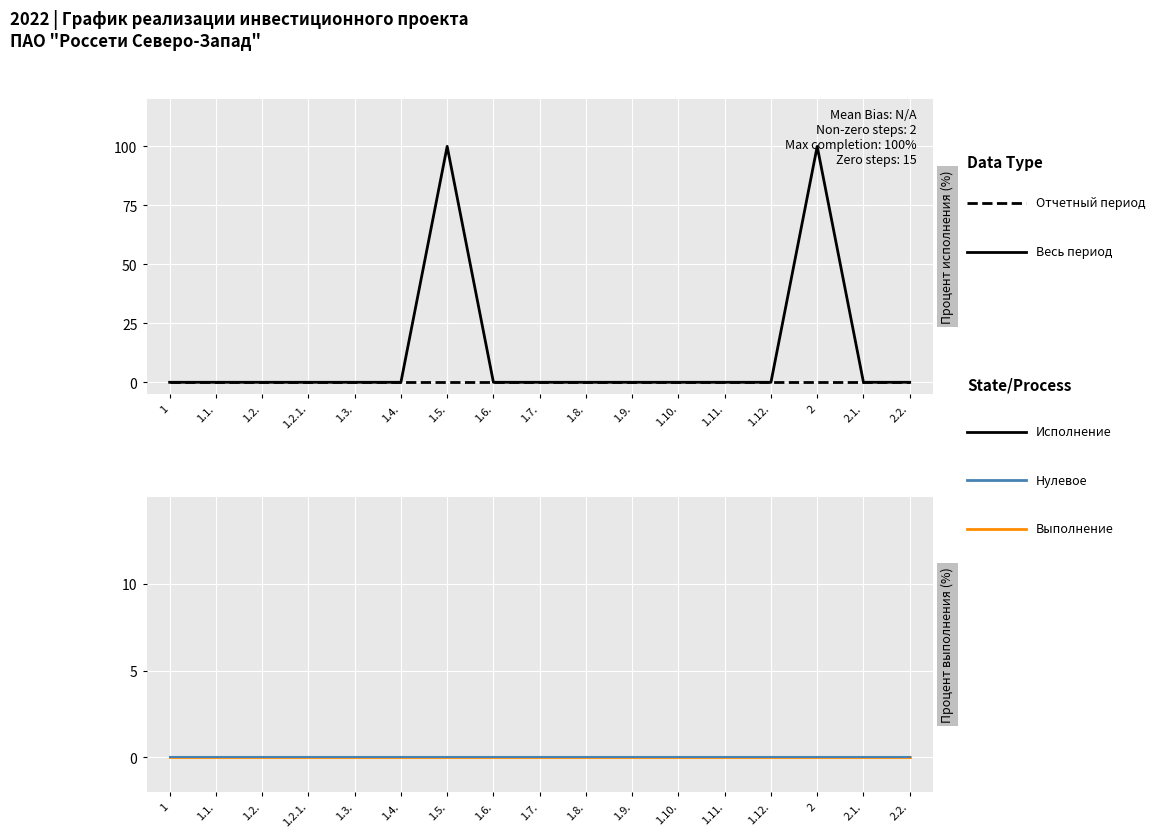

True or false: Процент выполнения (отчетный период) and Процент исполнения (весь период) intersect in this chart.

False